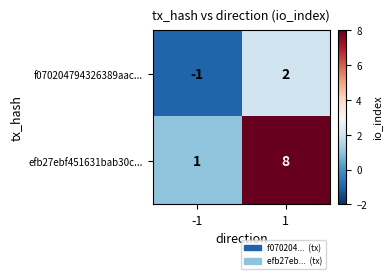

Reading right to left, list all the values displayed in this chart.

f070204794326389aac...: 2	-1
efb27ebf451631bab30c...: 8	1